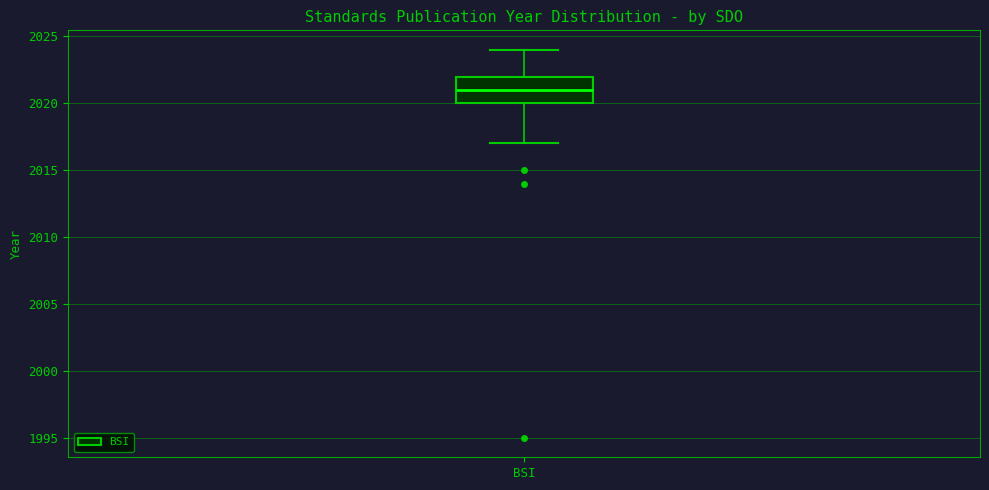

Transcribe this box plot: give where the median line is, the range the box spans, and where the two whiskers end, as read against the y-axis. The values are not printed on the chart, so give them approximately, as read against the axis.

median 2021, box 2020 to 2022, whiskers 2017 to 2024